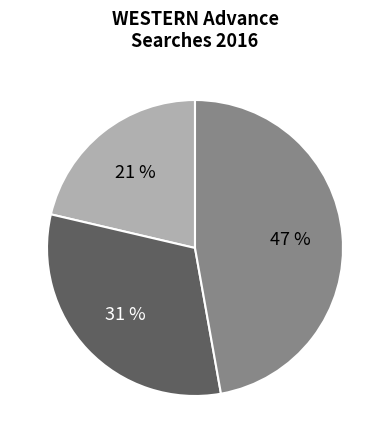

Is there any slice that represents more than half of the pie?

No